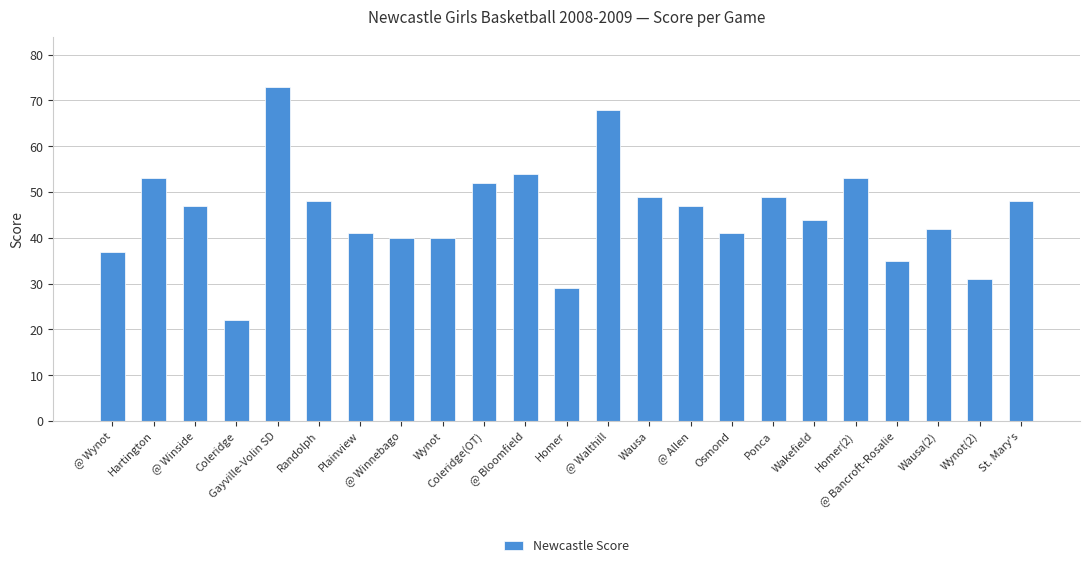

At which label does the data first exceed 47?

Hartington